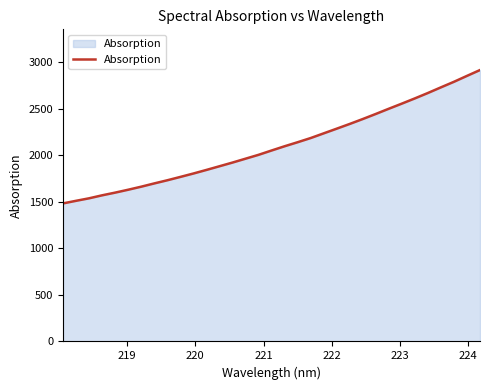

What is the greatest value displayed?

2915.7